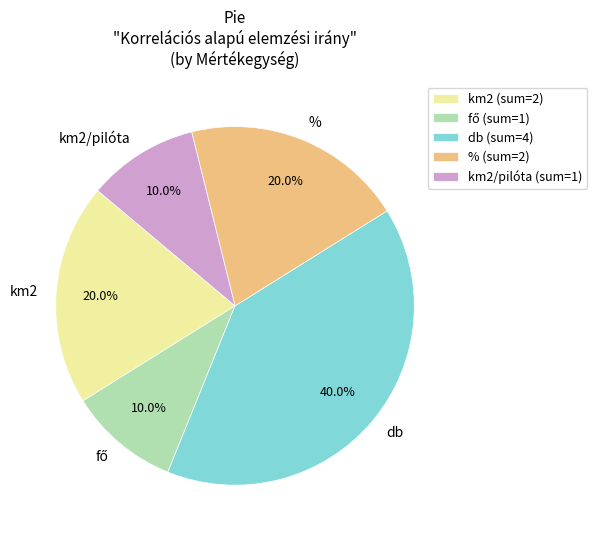

Does any single category account for the majority?

No